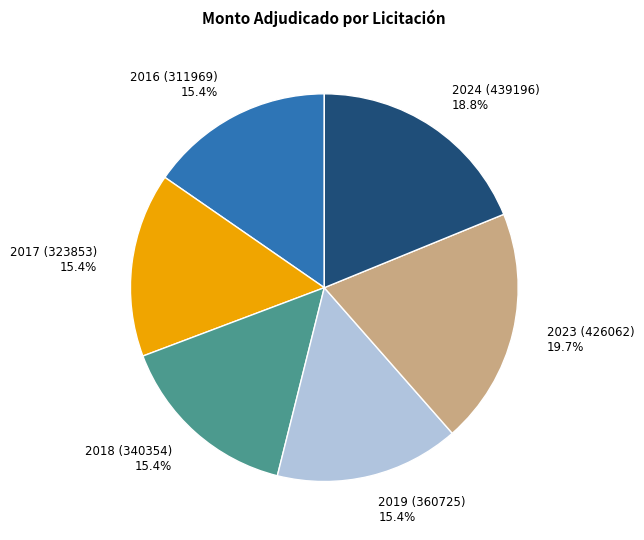

Combined, what portion of the pie is 2019 (360725) and 2024 (439196)?

34.2%